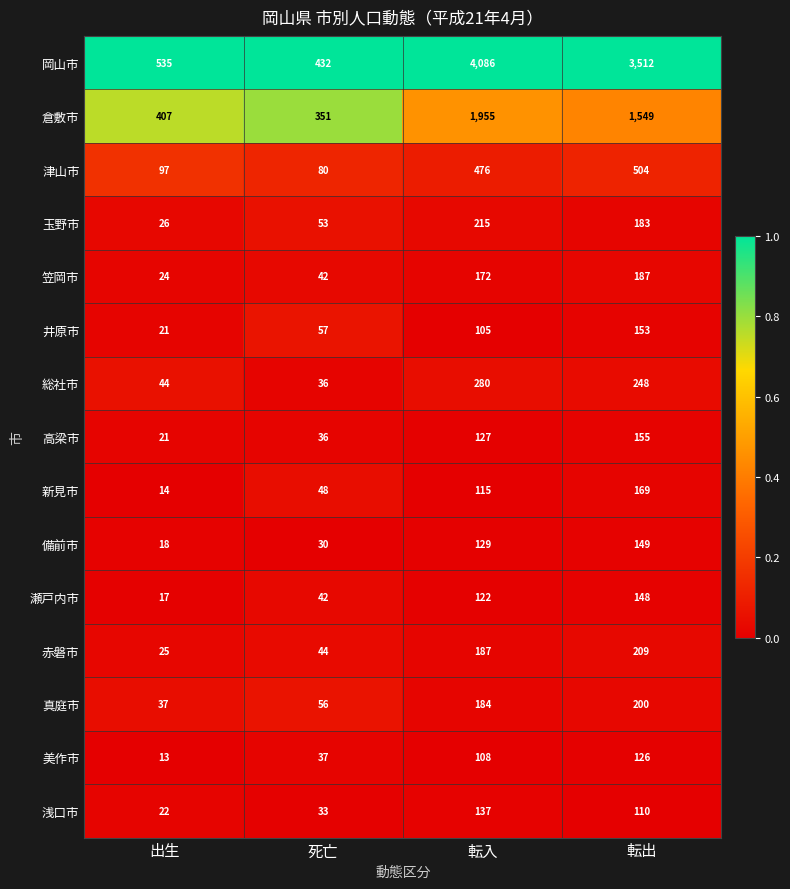

Rank the series at 転入 from lowest to highest value.

井原市, 美作市, 新見市, 瀬戸内市, 高梁市, 備前市, 浅口市, 笠岡市, 真庭市, 赤磐市, 玉野市, 総社市, 津山市, 倉敷市, 岡山市